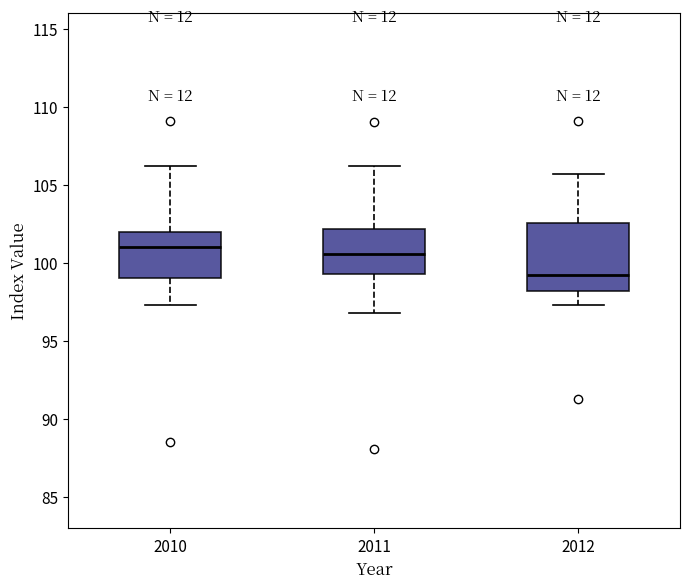

Reading left to right, transcribe this box plot: for each box, give where its median line is, the range the box spans, and where its two whiskers end, as read against the y-axis. The values are not printed on the chart, so give them approximately, as read against the axis.

2010: median 101.0, box 99.0 to 102.0, whiskers 97.5 to 106.0
2011: median 100.5, box 99.5 to 102.0, whiskers 97.0 to 106.0
2012: median 99.0, box 98.0 to 102.5, whiskers 97.5 to 105.5